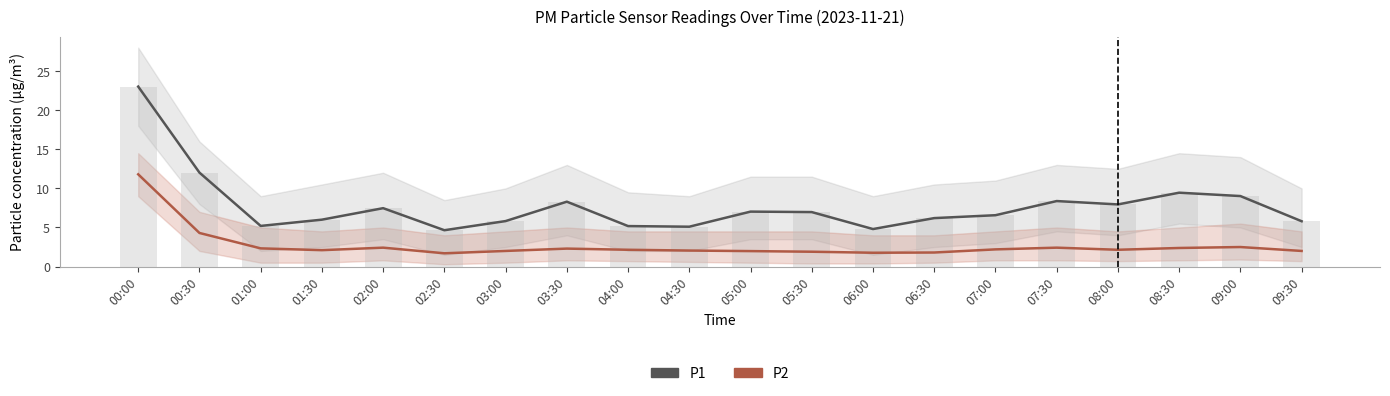

What is the value of the P2 bar at the 7th from the left?

2.0